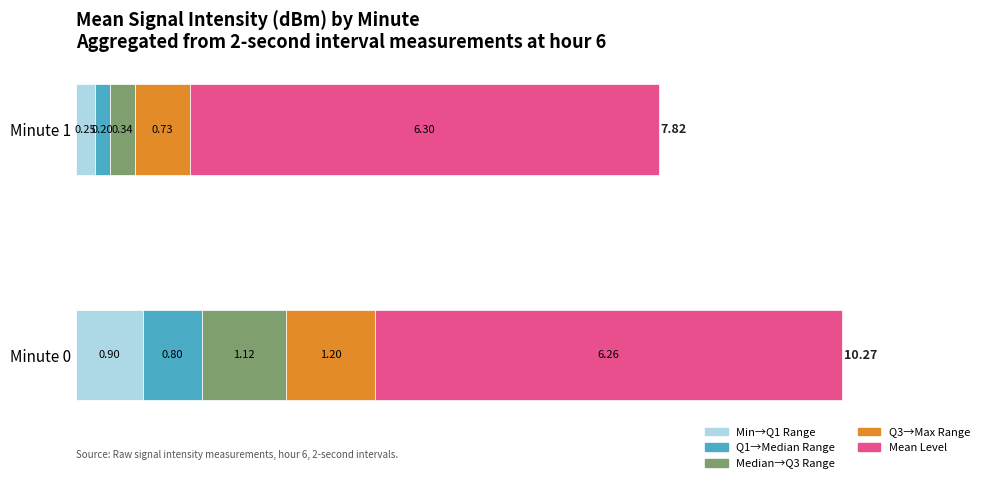

At which category is the sum across all series the highest?

Minute 0